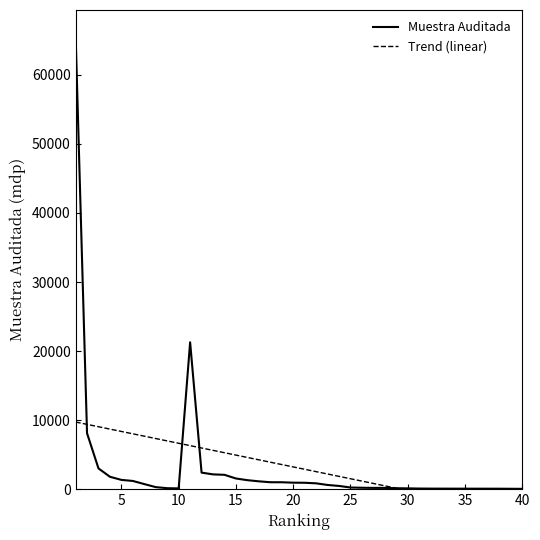

Which series ends up on top after the final intersection of Muestra Auditada and Trend (linear)?

Muestra Auditada